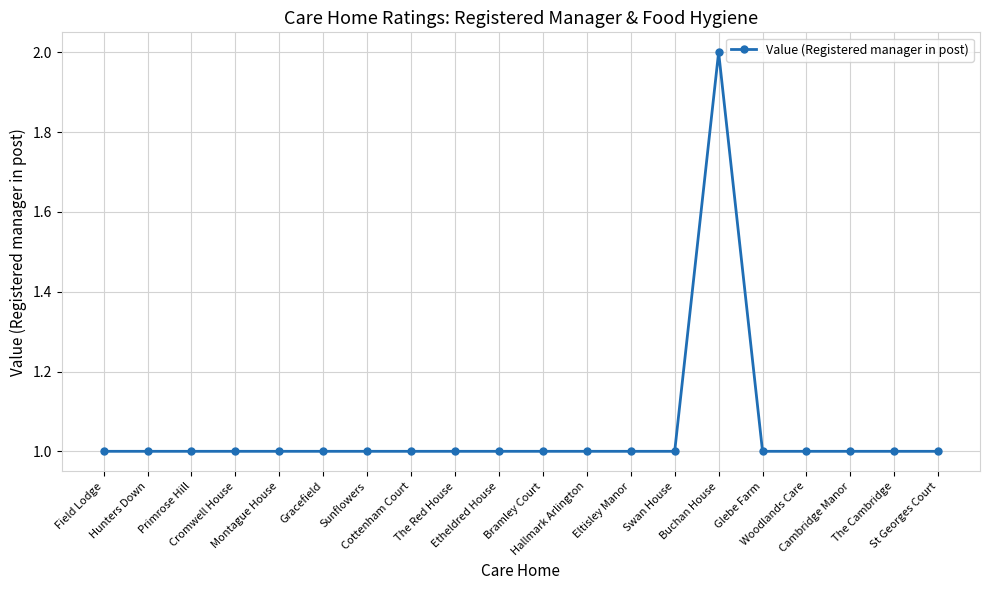

True or false: the data has more than 0 interior local peaks.

True